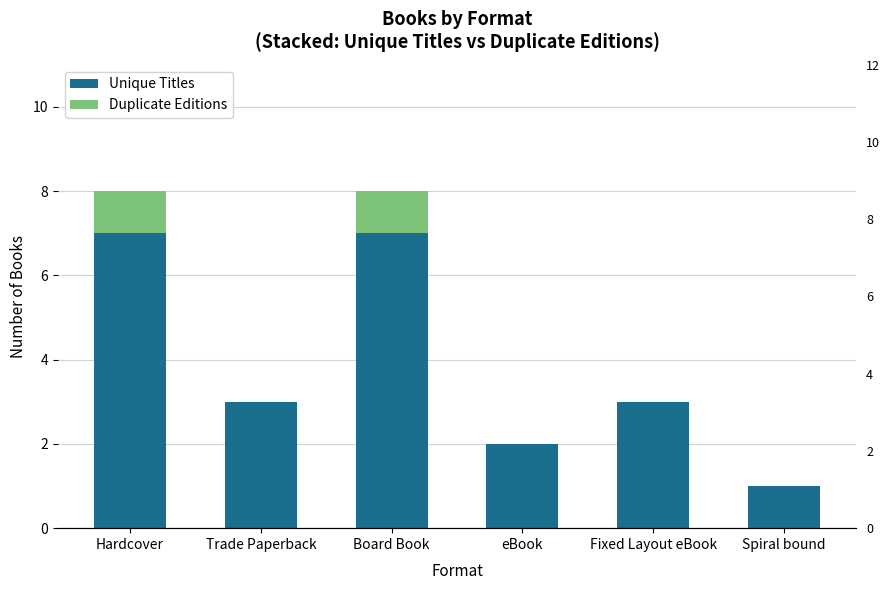

At how many categories does at least one series exceed 4?

2